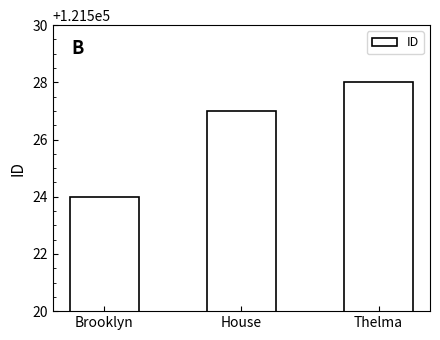

List the labels in order of value, smallest first.

Brooklyn, House, Thelma